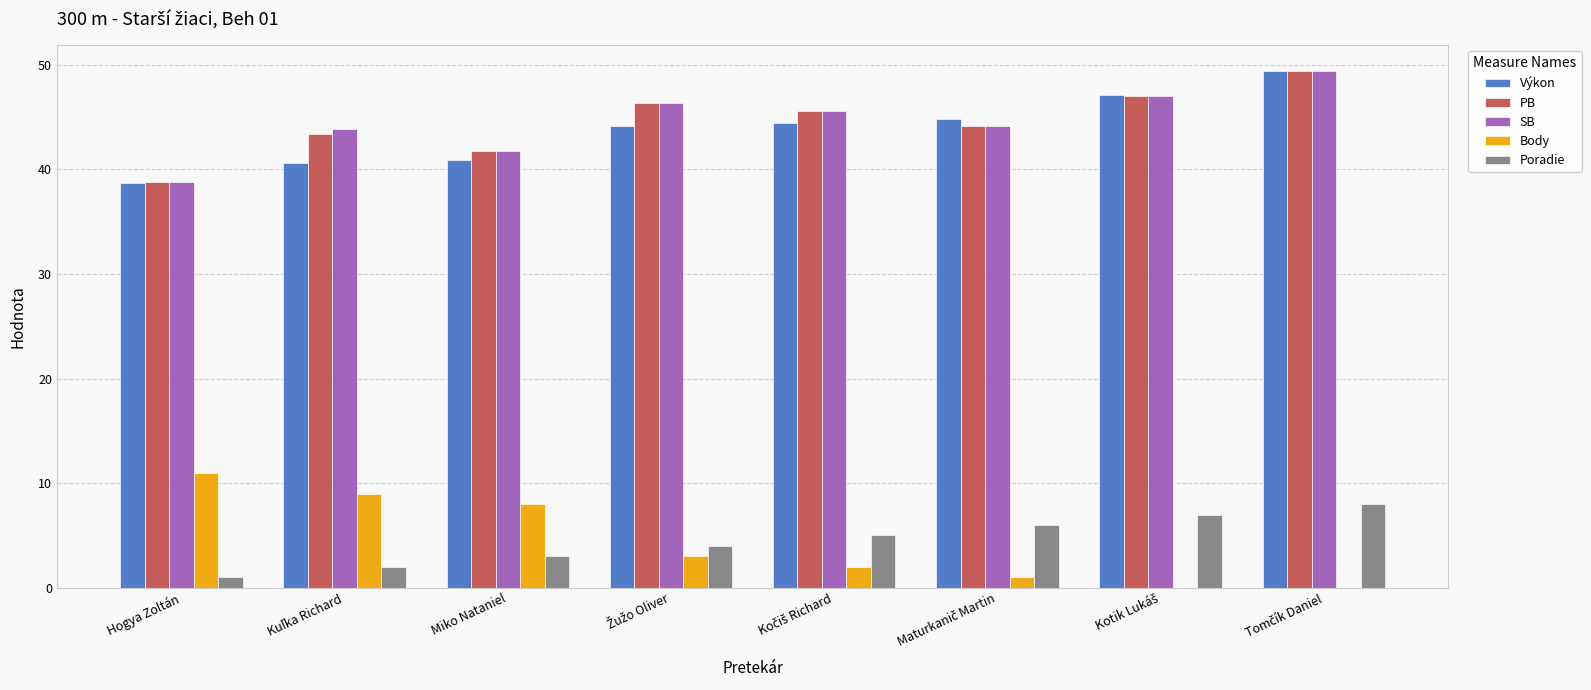

True or false: PB has a value of 57.4 at Hogya Zoltán.

False